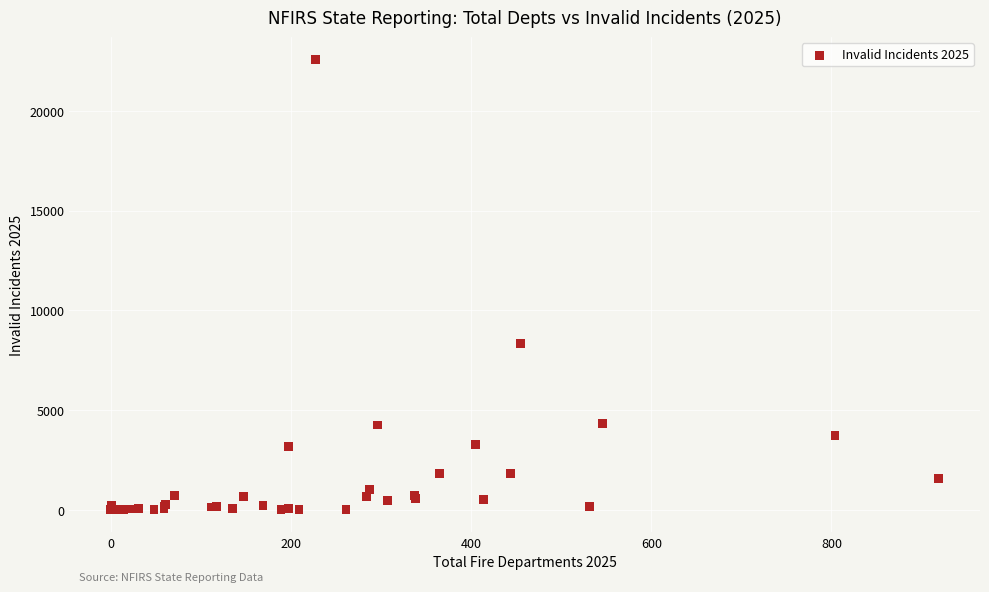

What Y value in the scatter plot is closest to 11283?

8329